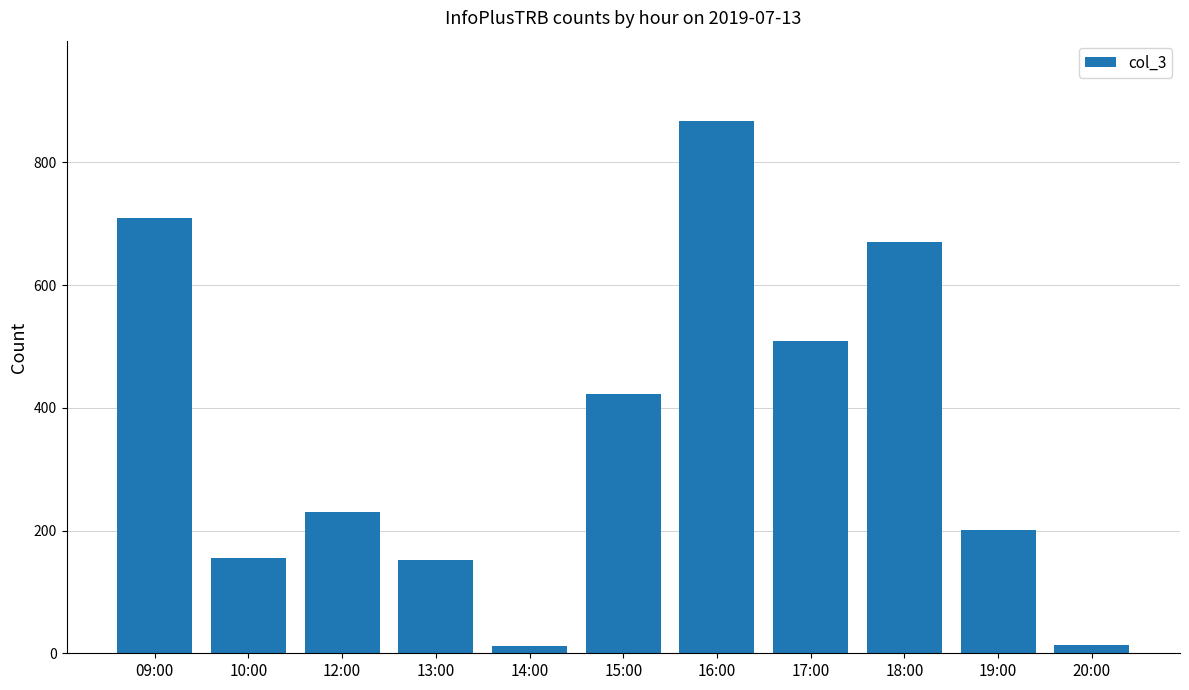

Is it true that the value at 15:00 is 200?

False